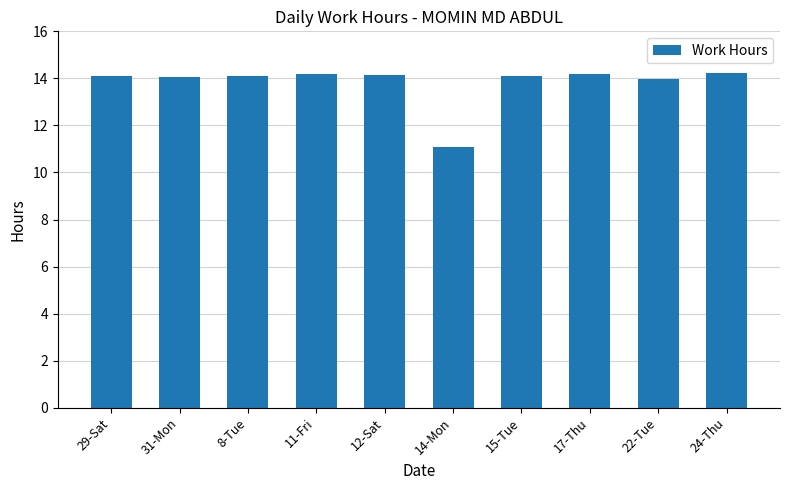

What position from the left is 14-Mon?

6